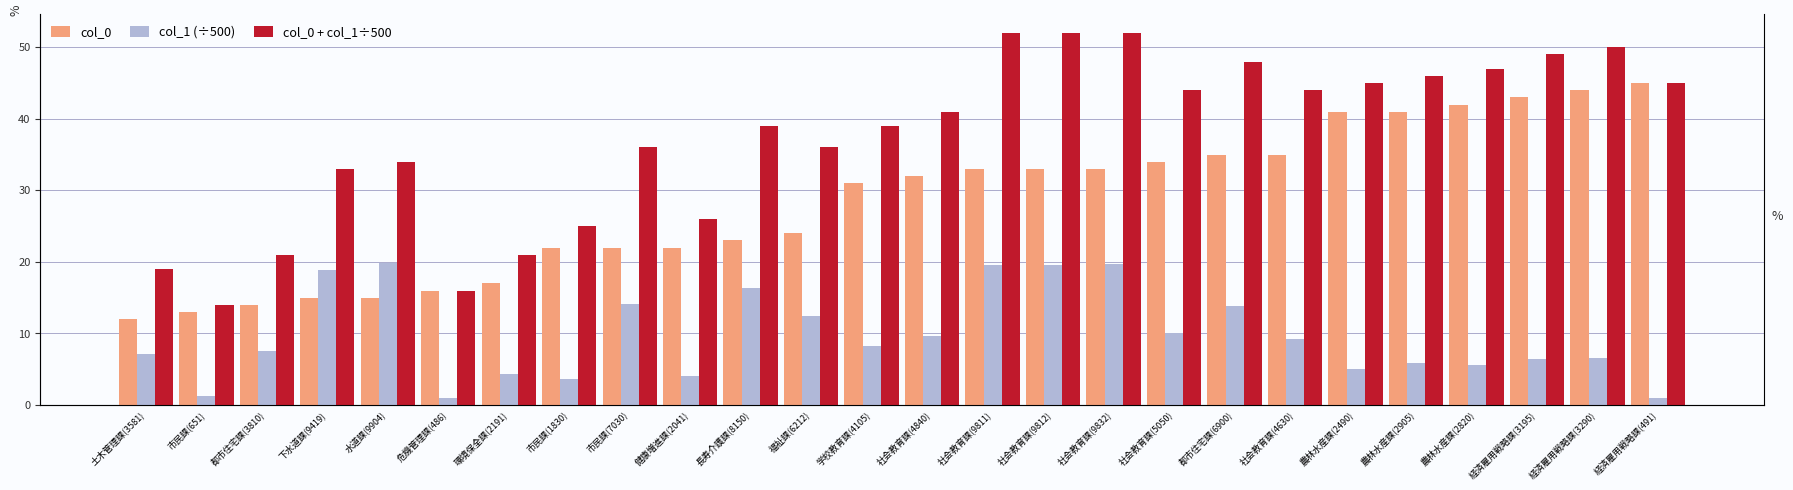

Reading right to left, what are all the values shown in this chart?

col_0: 経済雇用戦略課(491)=45.0	経済雇用戦略課(3290)=44.0	経済雇用戦略課(3195)=43.0	農林水産課(2820)=42.0	農林水産課(2905)=41.0	農林水産課(2490)=41.0	社会教育課(4630)=35.0	都市住宅課(6900)=35.0	社会教育課(5050)=34.0	社会教育課(9832)=33.0	社会教育課(9812)=33.0	社会教育課(9811)=33.0	社会教育課(4840)=32.0	学校教育課(4105)=31.0	福祉課(6212)=24.0	長寿介護課(8150)=23.0	健康増進課(2041)=22.0	市民課(7030)=22.0	市民課(1830)=22.0	環境保全課(2191)=17.0	危機管理課(486)=16.0	水道課(9904)=15.0	下水道課(9419)=15.0	都市住宅課(3810)=14.0	市民課(651)=13.0	土木管理課(3581)=12.0
col_1 (÷500): 経済雇用戦略課(491)=1.0	経済雇用戦略課(3290)=6.6	経済雇用戦略課(3195)=6.4	農林水産課(2820)=5.6	農林水産課(2905)=5.8	農林水産課(2490)=5.0	社会教育課(4630)=9.3	都市住宅課(6900)=13.8	社会教育課(5050)=10.1	社会教育課(9832)=19.7	社会教育課(9812)=19.6	社会教育課(9811)=19.6	社会教育課(4840)=9.7	学校教育課(4105)=8.2	福祉課(6212)=12.4	長寿介護課(8150)=16.3	健康増進課(2041)=4.1	市民課(7030)=14.1	市民課(1830)=3.7	環境保全課(2191)=4.4	危機管理課(486)=1.0	水道課(9904)=19.8	下水道課(9419)=18.8	都市住宅課(3810)=7.6	市民課(651)=1.3	土木管理課(3581)=7.2
col_0 + col_1÷500: 経済雇用戦略課(491)=45.0	経済雇用戦略課(3290)=50.0	経済雇用戦略課(3195)=49.0	農林水産課(2820)=47.0	農林水産課(2905)=46.0	農林水産課(2490)=45.0	社会教育課(4630)=44.0	都市住宅課(6900)=48.0	社会教育課(5050)=44.0	社会教育課(9832)=52.0	社会教育課(9812)=52.0	社会教育課(9811)=52.0	社会教育課(4840)=41.0	学校教育課(4105)=39.0	福祉課(6212)=36.0	長寿介護課(8150)=39.0	健康増進課(2041)=26.0	市民課(7030)=36.0	市民課(1830)=25.0	環境保全課(2191)=21.0	危機管理課(486)=16.0	水道課(9904)=34.0	下水道課(9419)=33.0	都市住宅課(3810)=21.0	市民課(651)=14.0	土木管理課(3581)=19.0